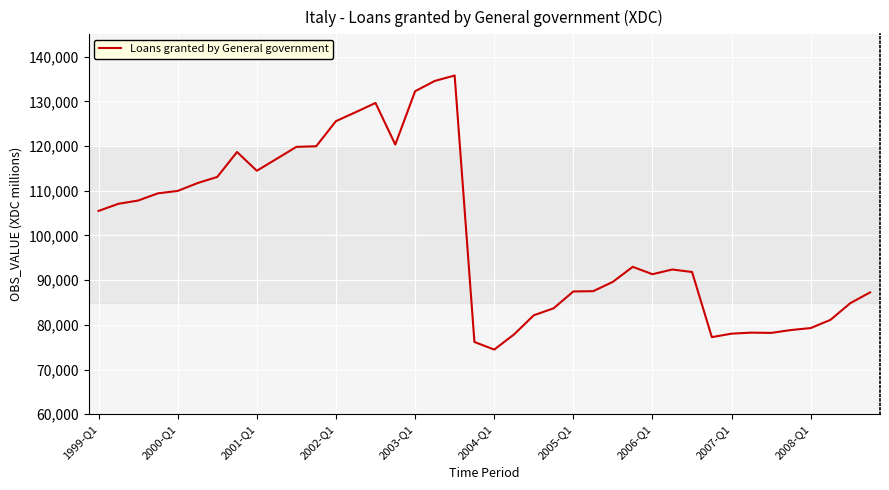

What is the difference between the maximum and minimum values?

61320